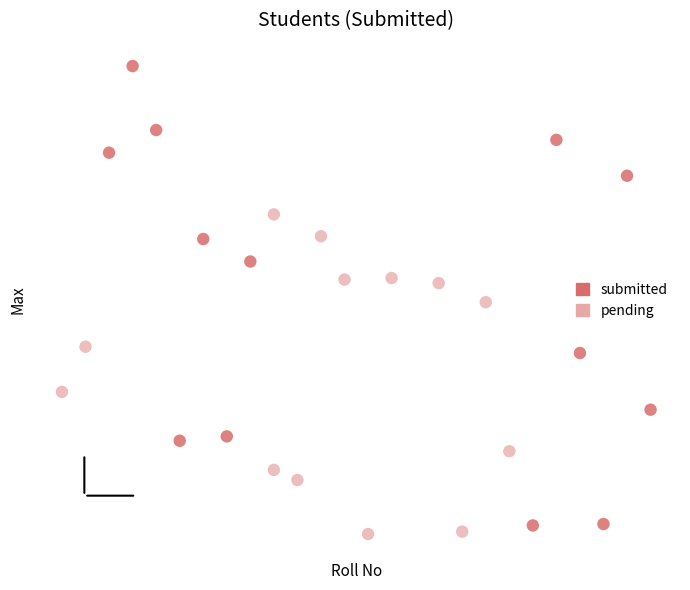

Which series has the largest Y range (max minus min)?

submitted